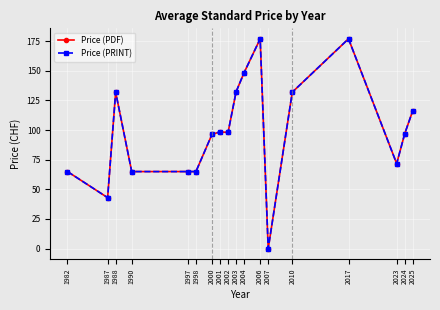

The Price (PRINT) series shows 177.0 at 2006. True or false?

True